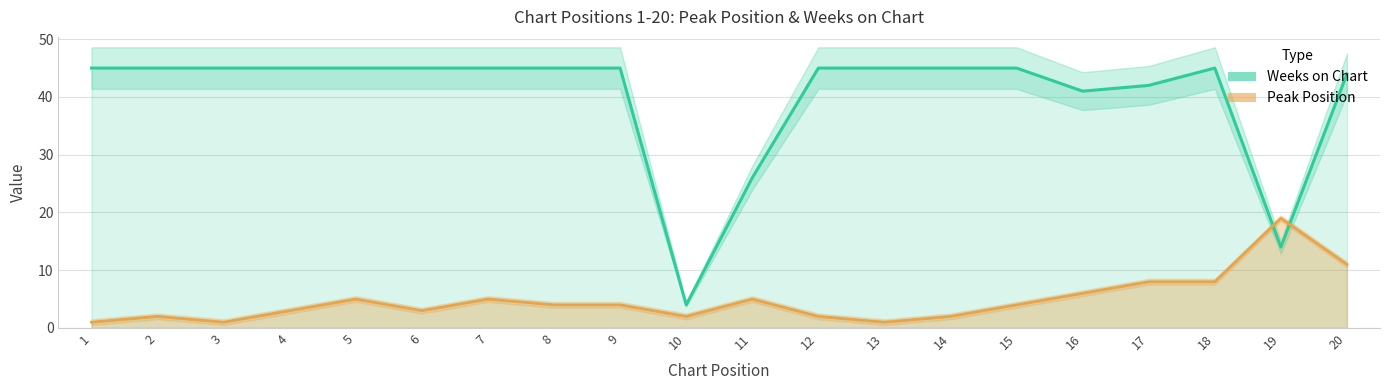

Which category has the lowest value in the Peak Position series?

1